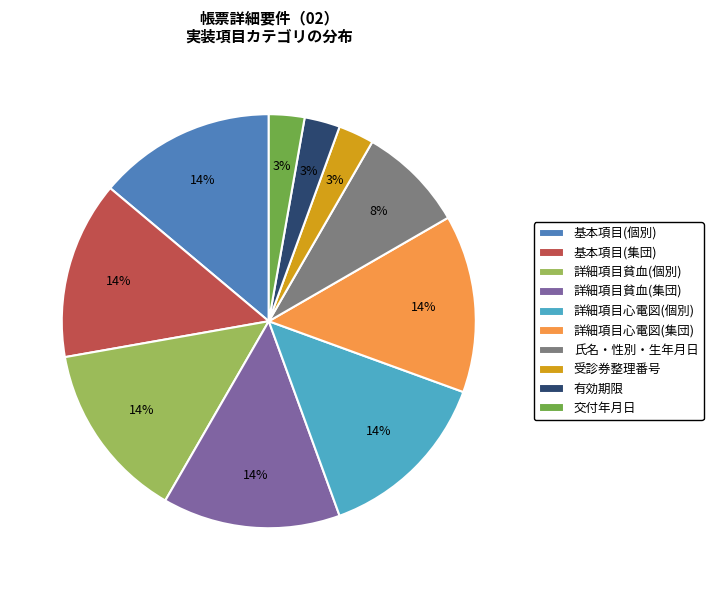

Is there a majority slice in this chart?

No